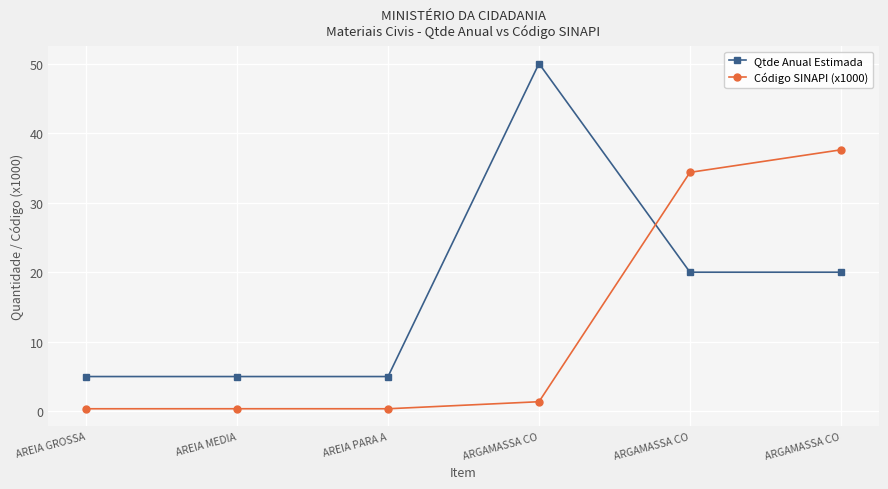

What is the greatest value displayed?

50.0